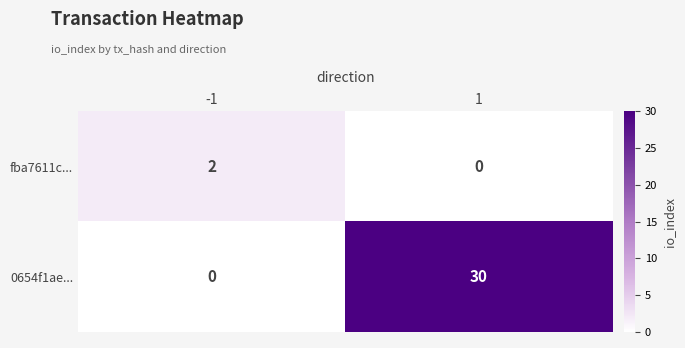

What is the average value of the 0654f1ae... series?

15